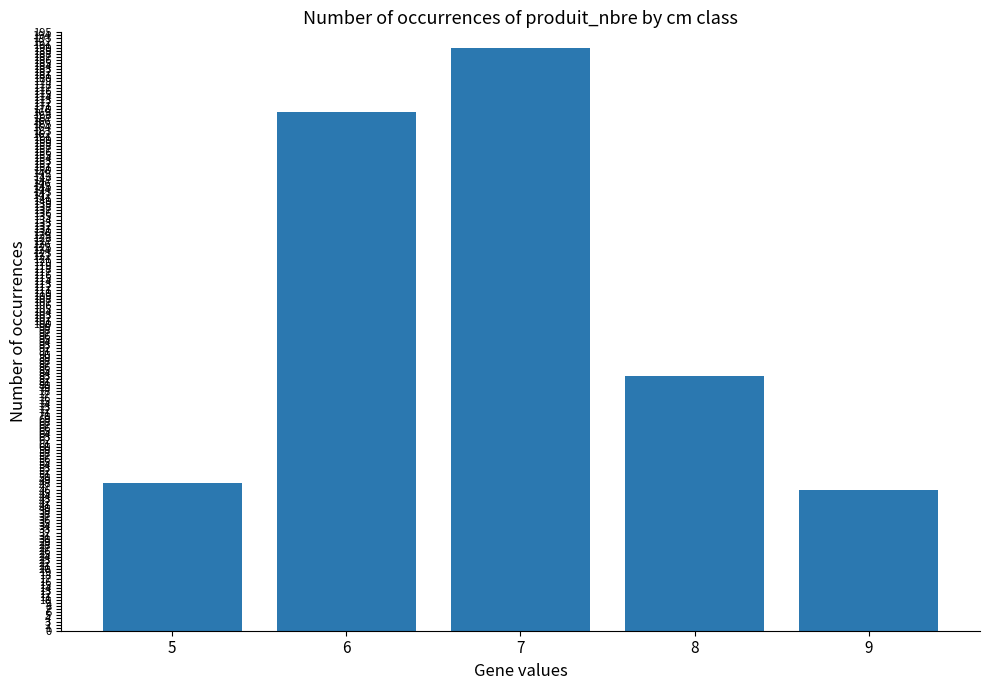

Reading right to left, list all the values displayed in this chart.

46	83	190	169	48